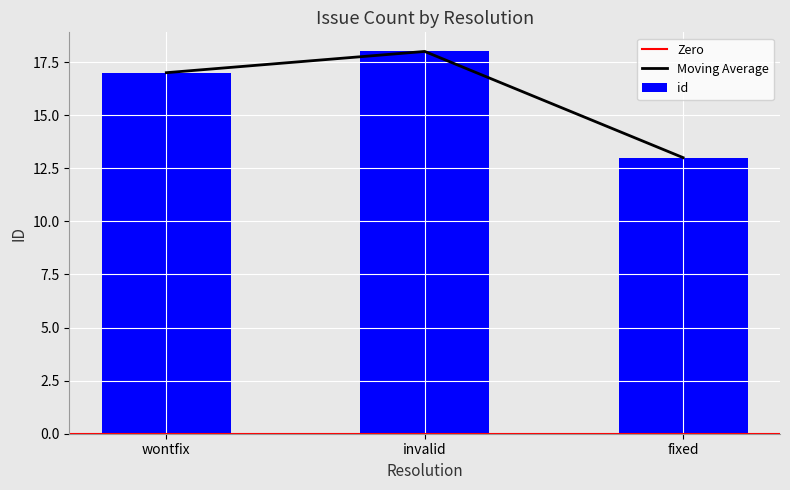

The Moving Average series shows 18 at invalid. True or false?

True